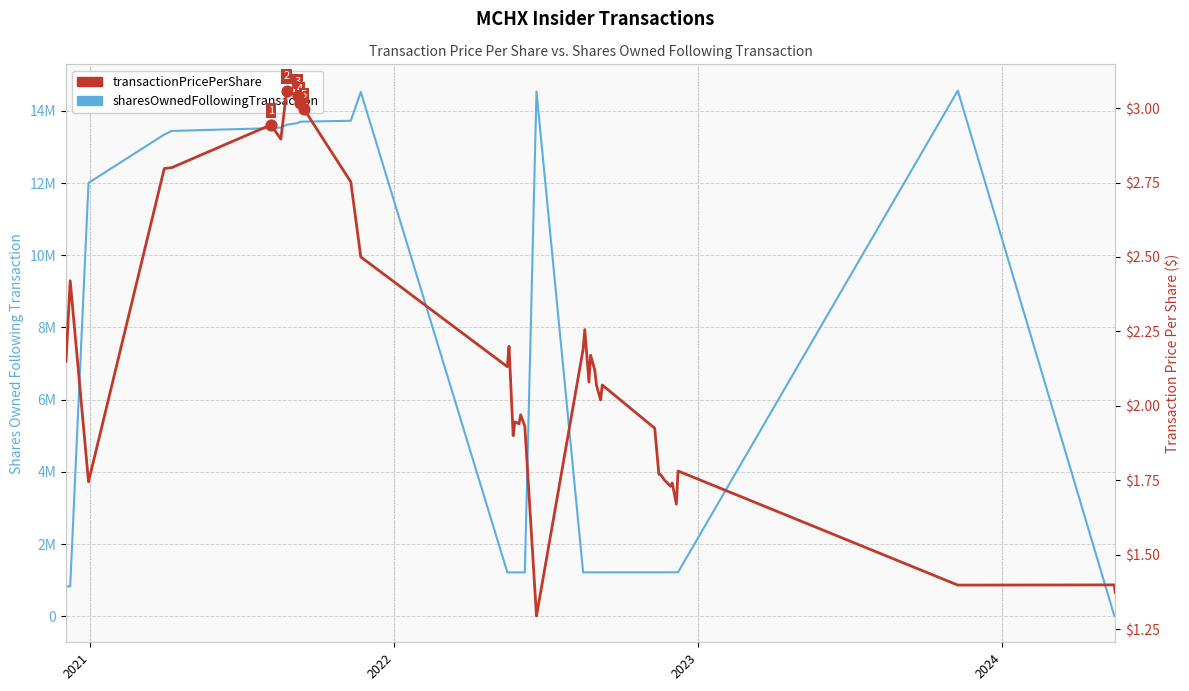

Which series has the largest total across all categories?

sharesOwnedFollowingTransaction